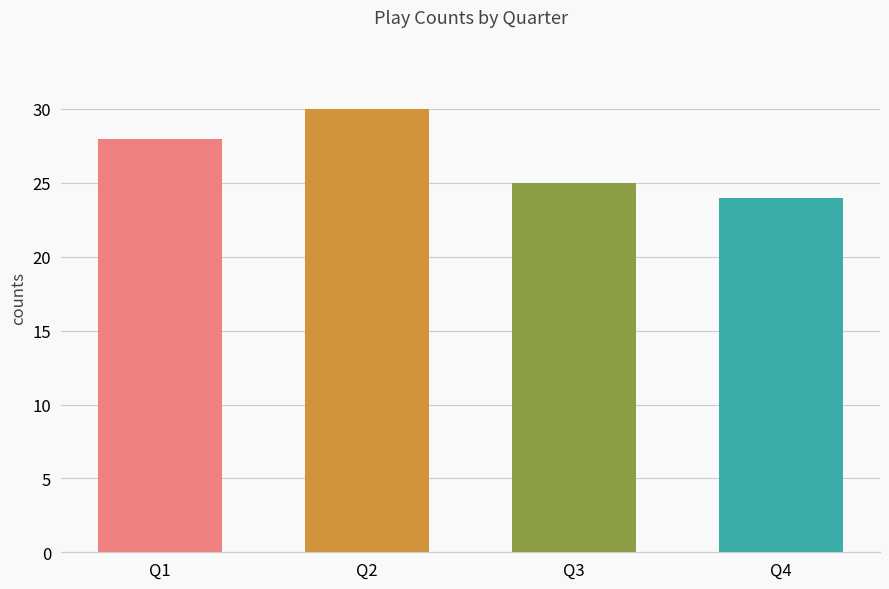

Between Q4 and Q2, which is larger?

Q2